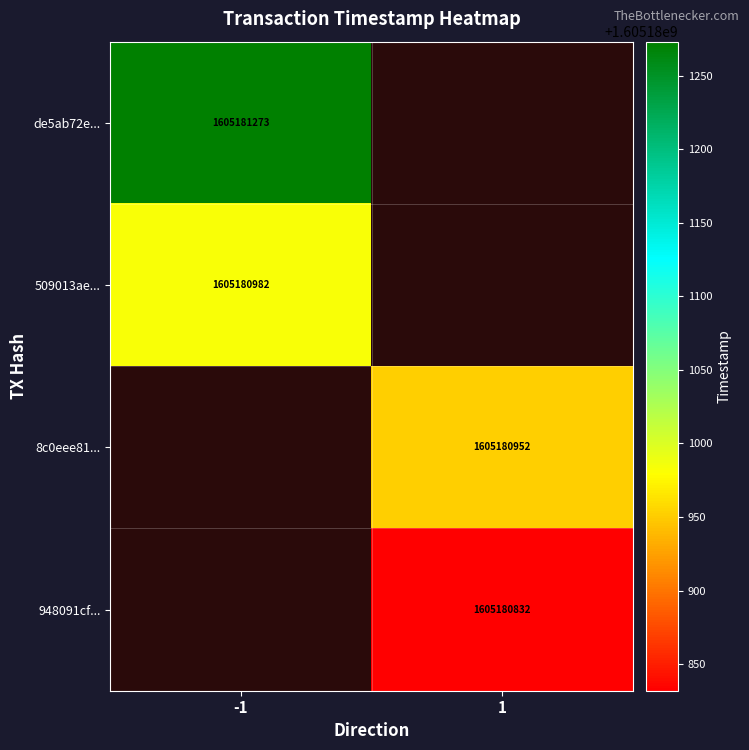

Which has a higher value, direction or time_stamp?

time_stamp